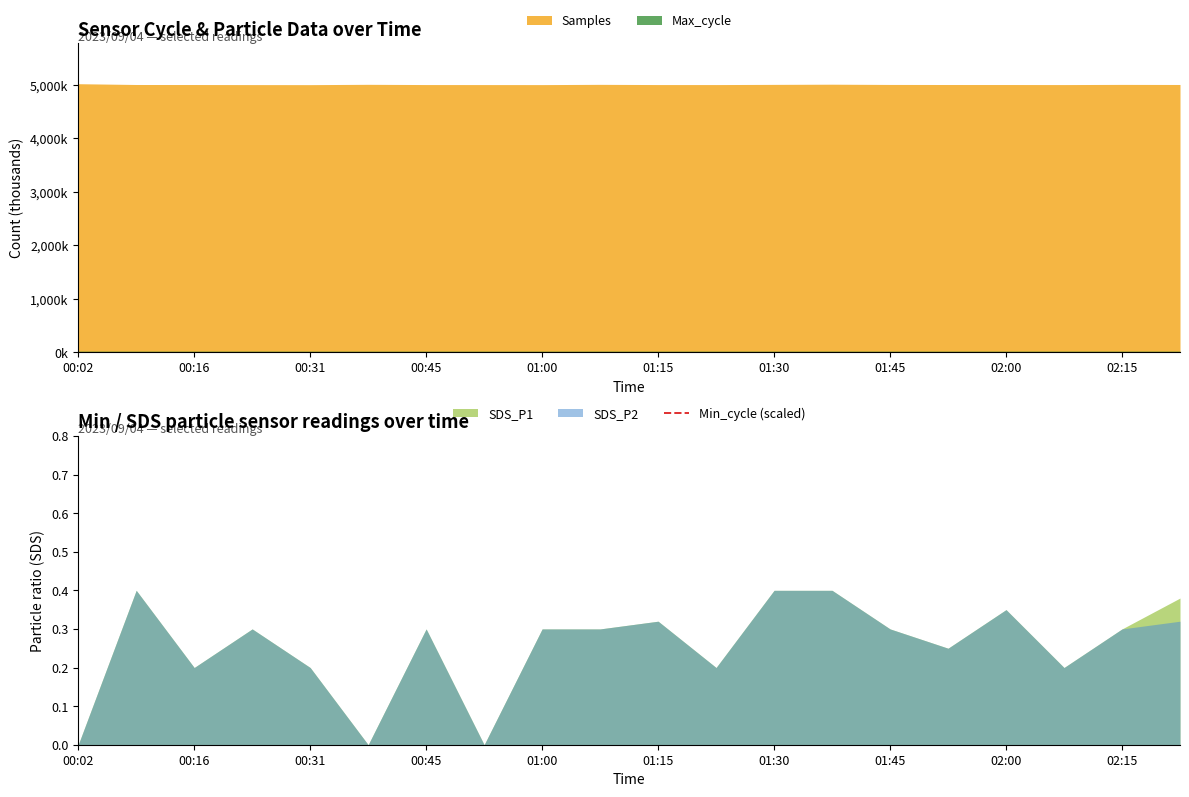

True or false: Max_cycle and SDS_P1 cross at least once.

False